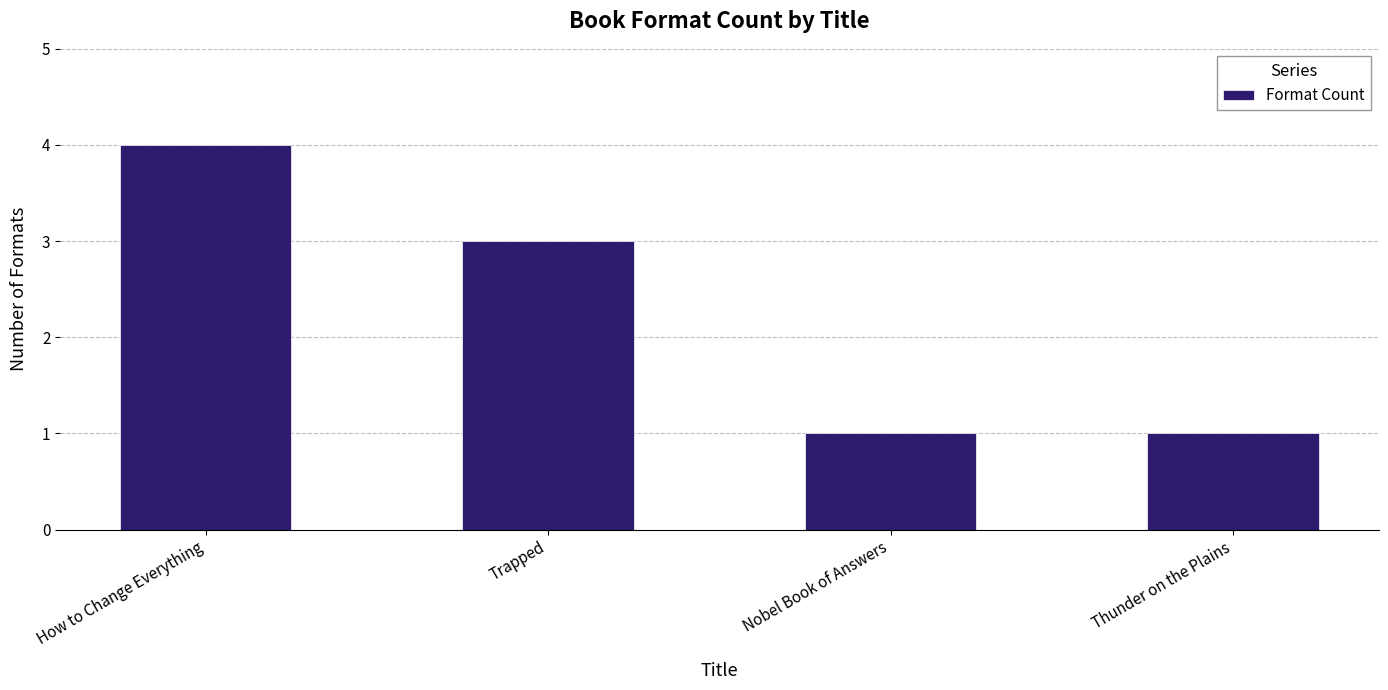

What position from the right is Nobel Book of Answers?

2